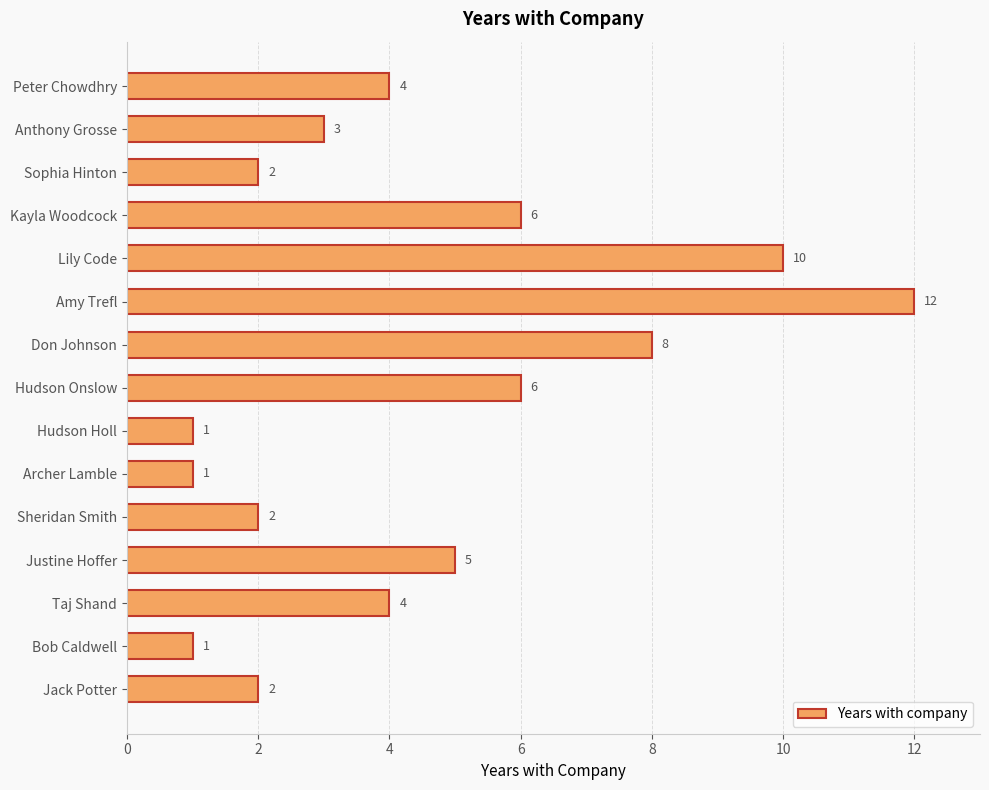

What is the maximum value shown in the chart?

12